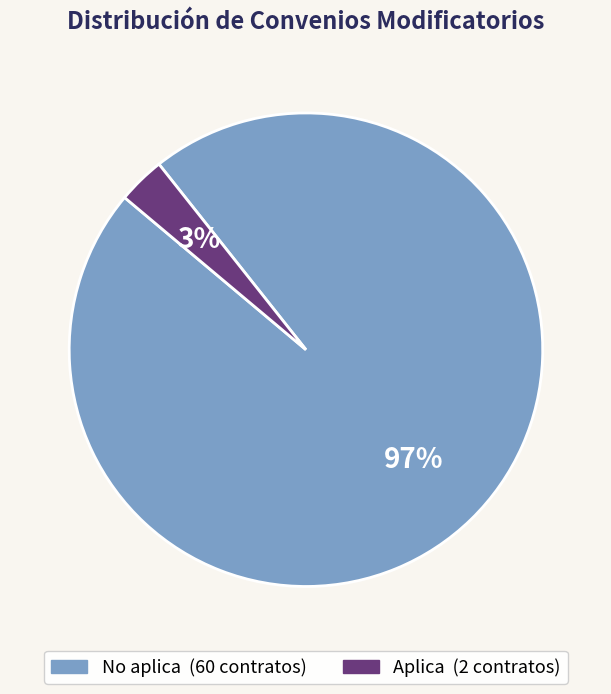

Do No aplica and Aplica together represent more than half of the pie?

Yes